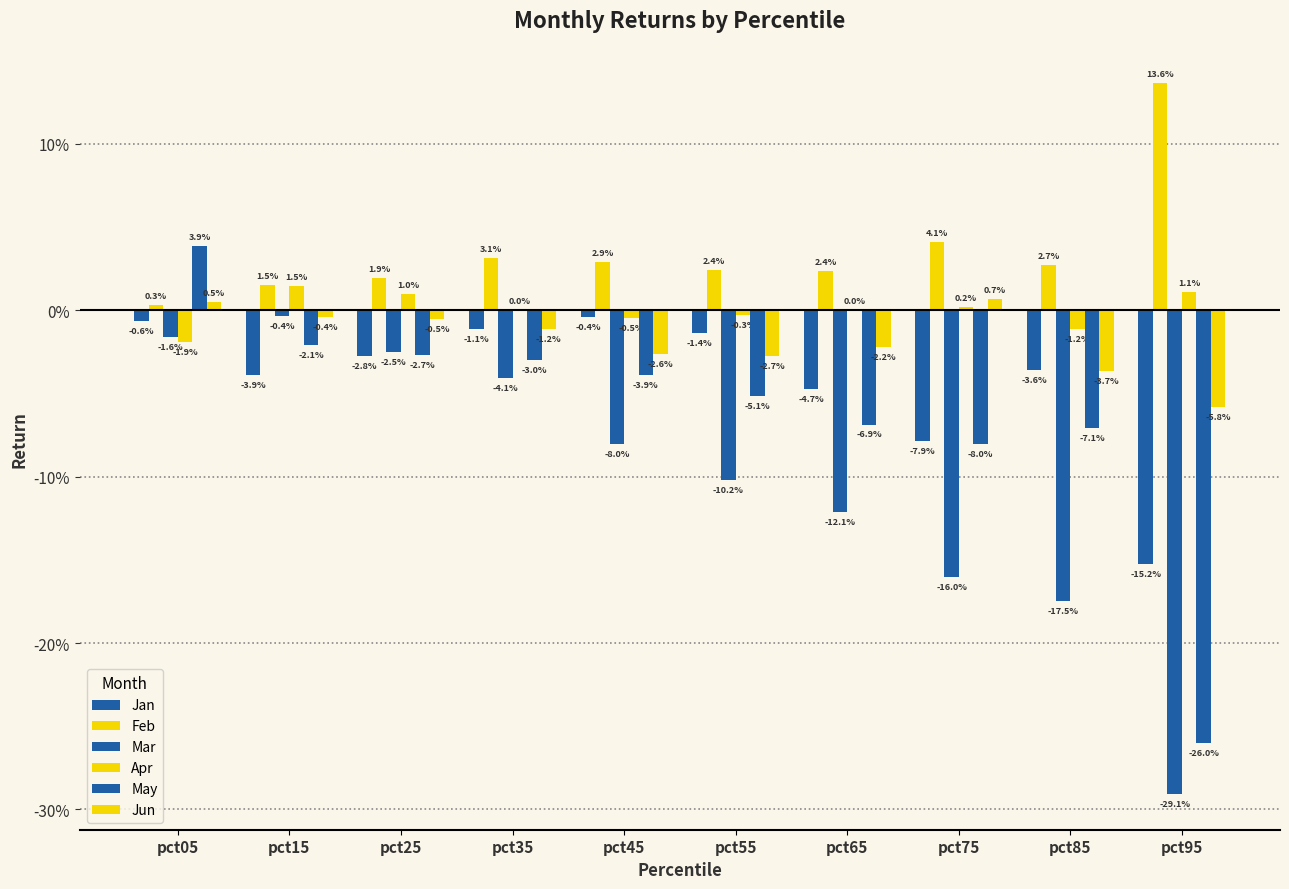

List the series in order of their peak value, highest first.

Feb, May, Apr, Jun, Mar, Jan